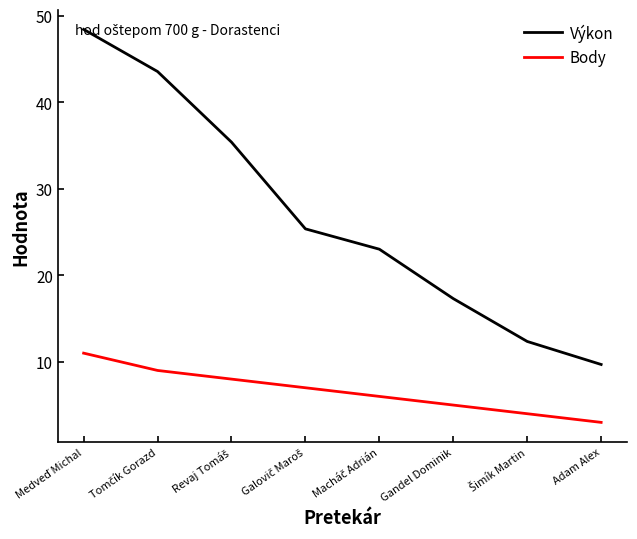

How many series are shown in this chart?

2